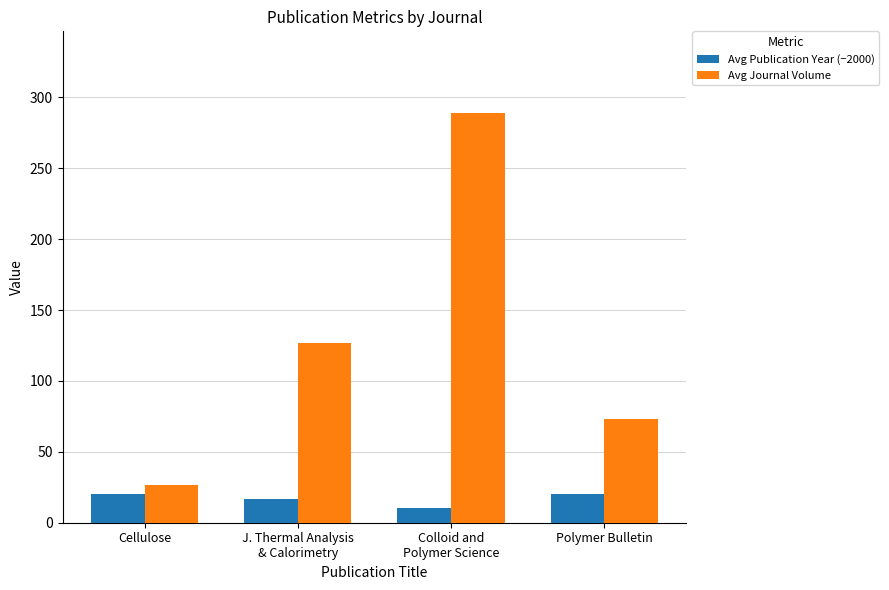

What is the label of the 2nd bar from the left?

J. Thermal Analysis
& Calorimetry